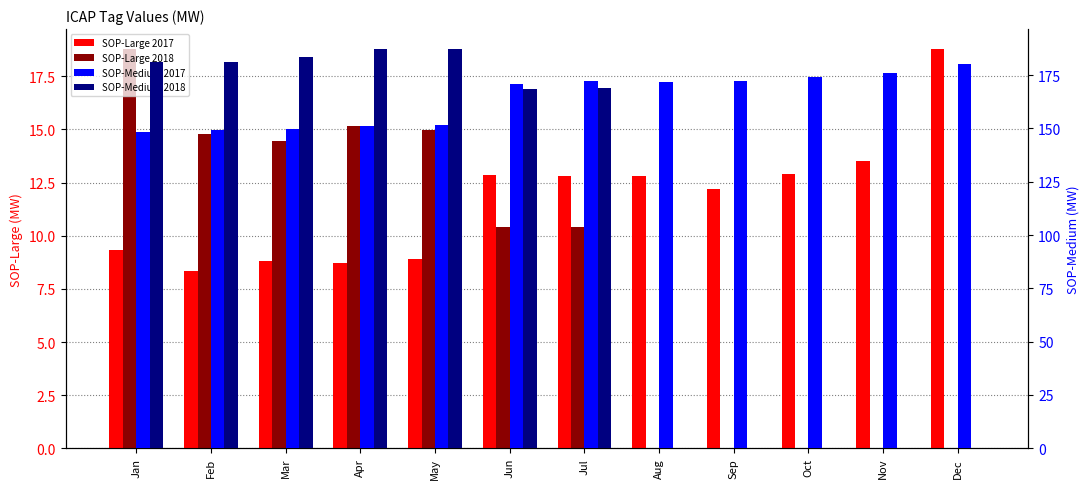

What is the total value across all series at Jun?

362.8